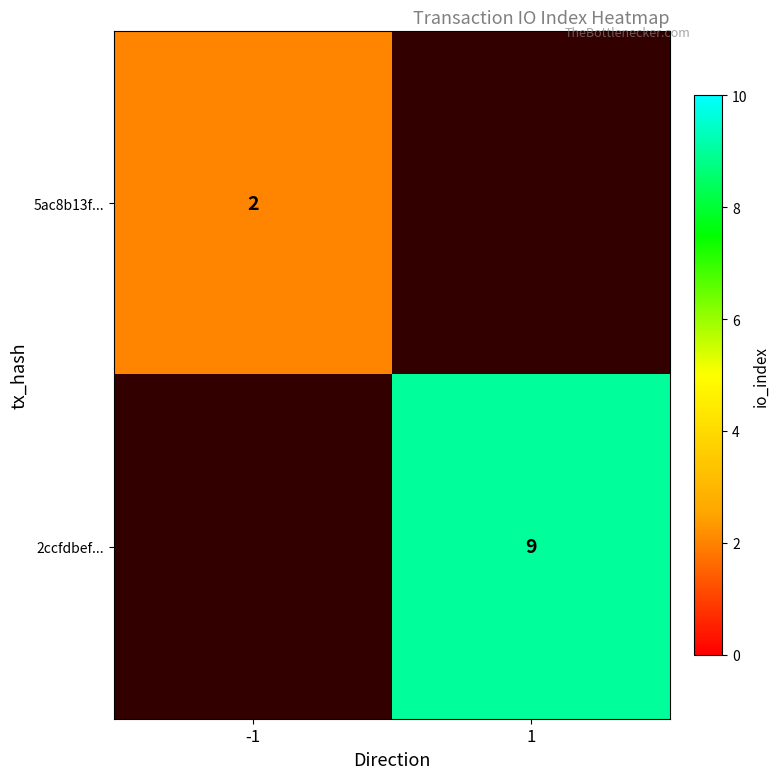

The value of 2ccfdbef... at 1 is 6. True or false?

False